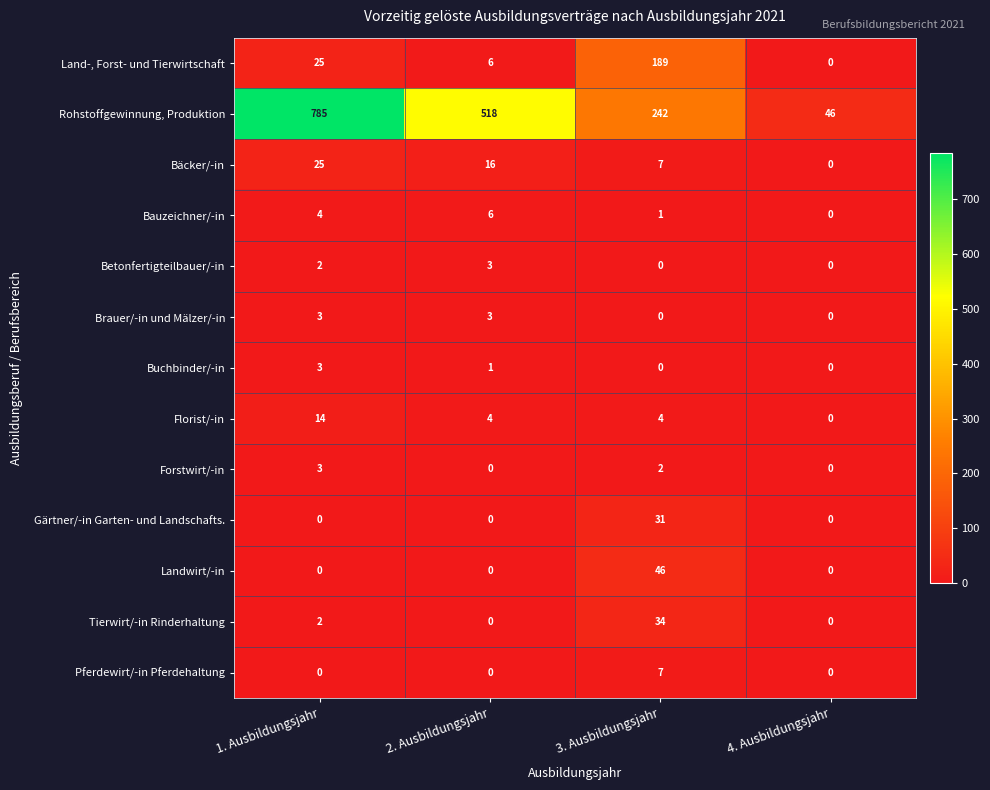

What is the difference between the Brauer/-in und Mälzer/-in values at 1. Ausbildungsjahr and 3. Ausbildungsjahr?

3